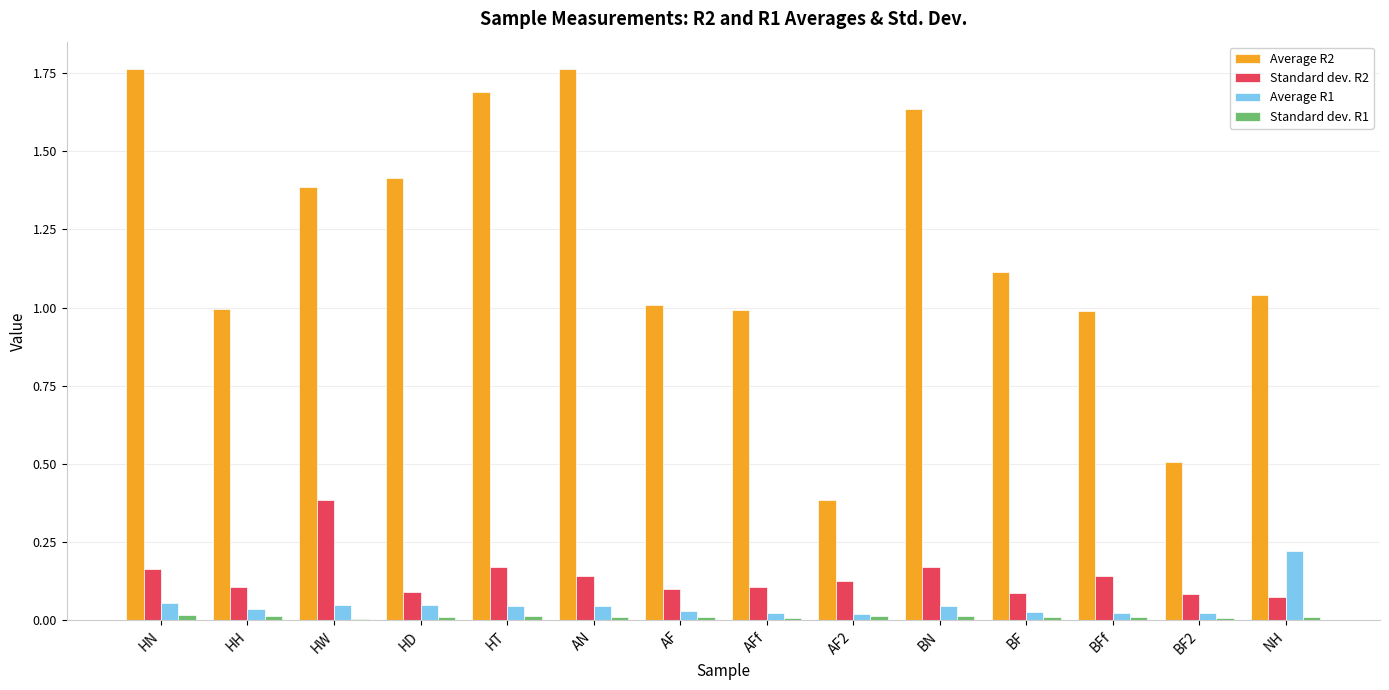

At which label does Average R2 first exceed 1?

HN